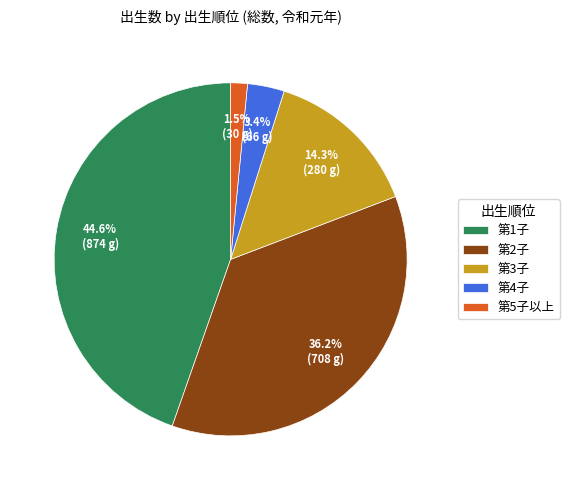

To the nearest percent, what is the average slice percentage?

20%